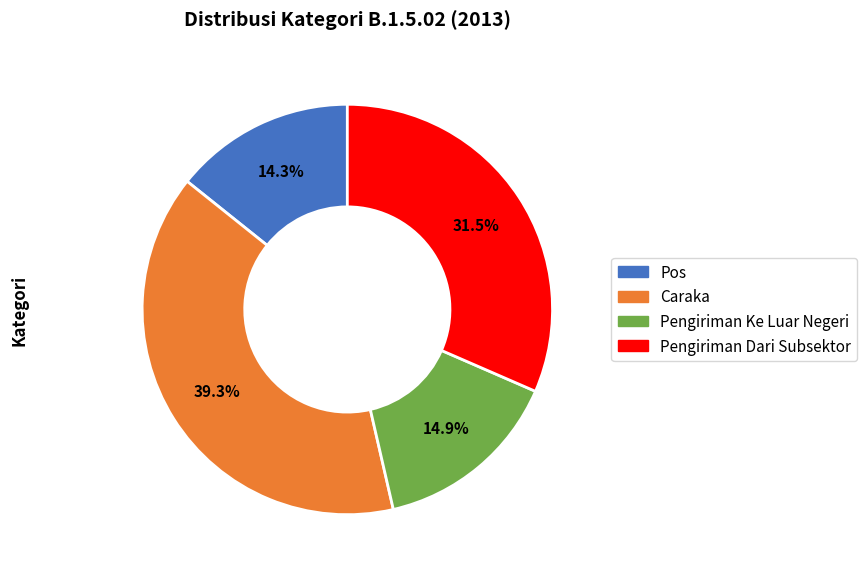

To the nearest percent, what is the combined percentage of Pos and Pengiriman Dari Subsektor?

46%